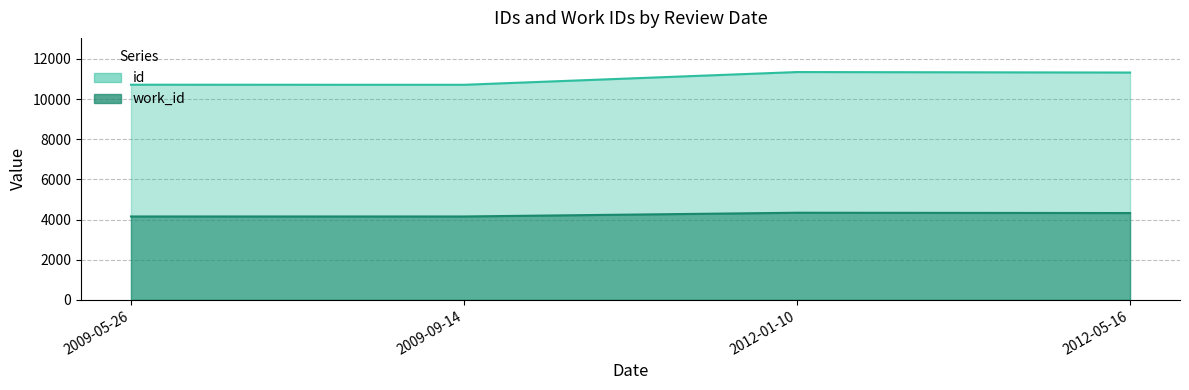

List the series in order of their peak value, highest first.

id, work_id